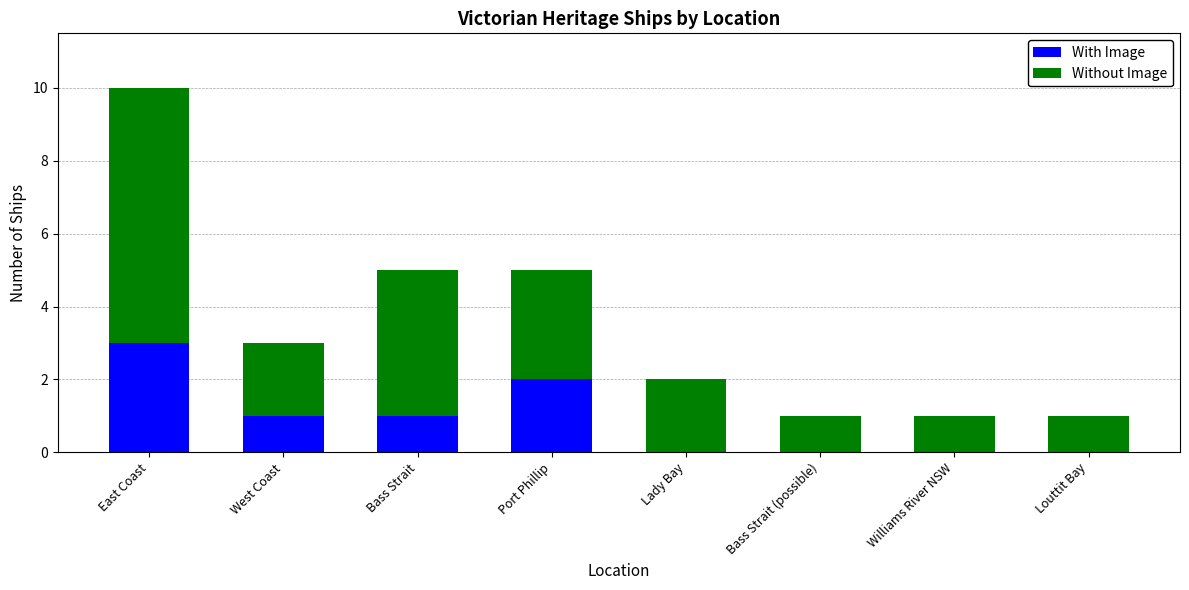

Is it true that With Image equals 1 at Williams River NSW?

False